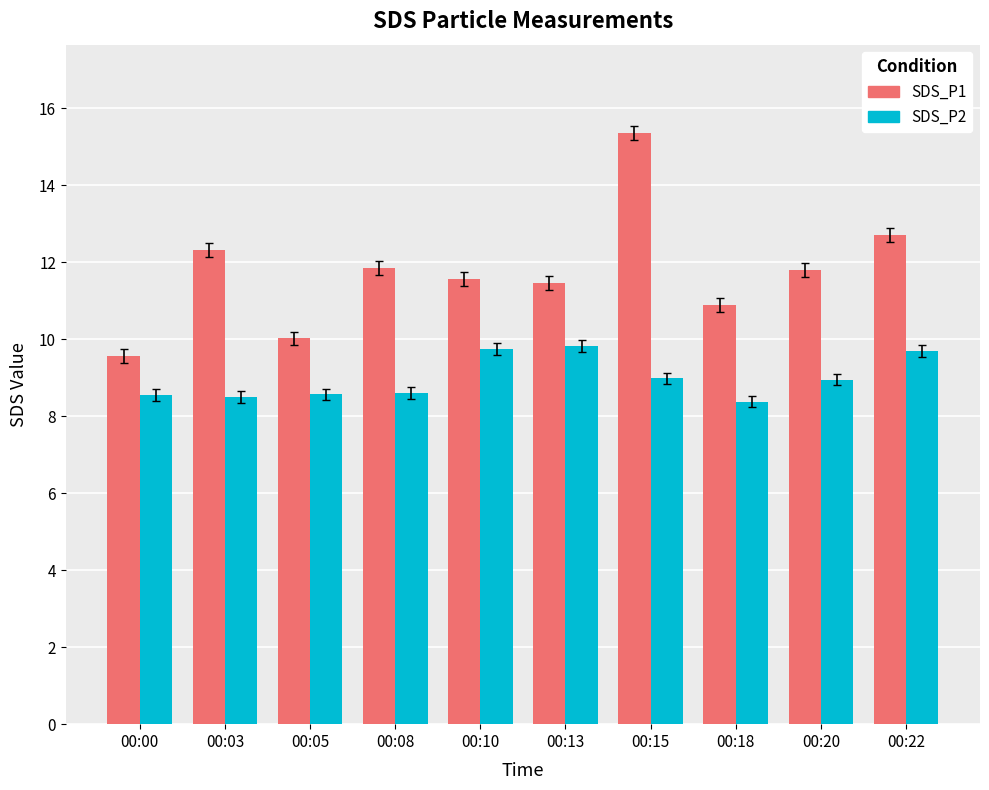

What are all the series names shown in the legend?

SDS_P1, SDS_P2